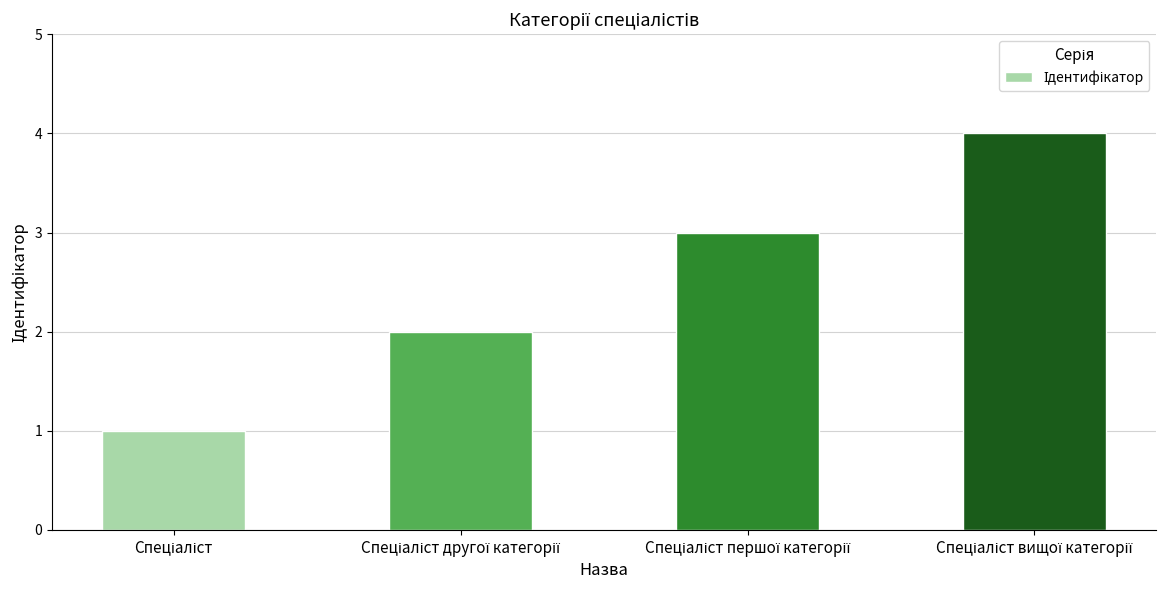

What is the sum of all values?

10